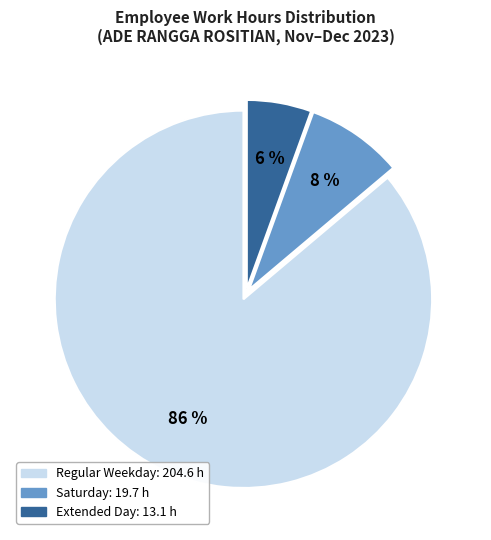

Is there any slice that represents more than half of the pie?

Yes